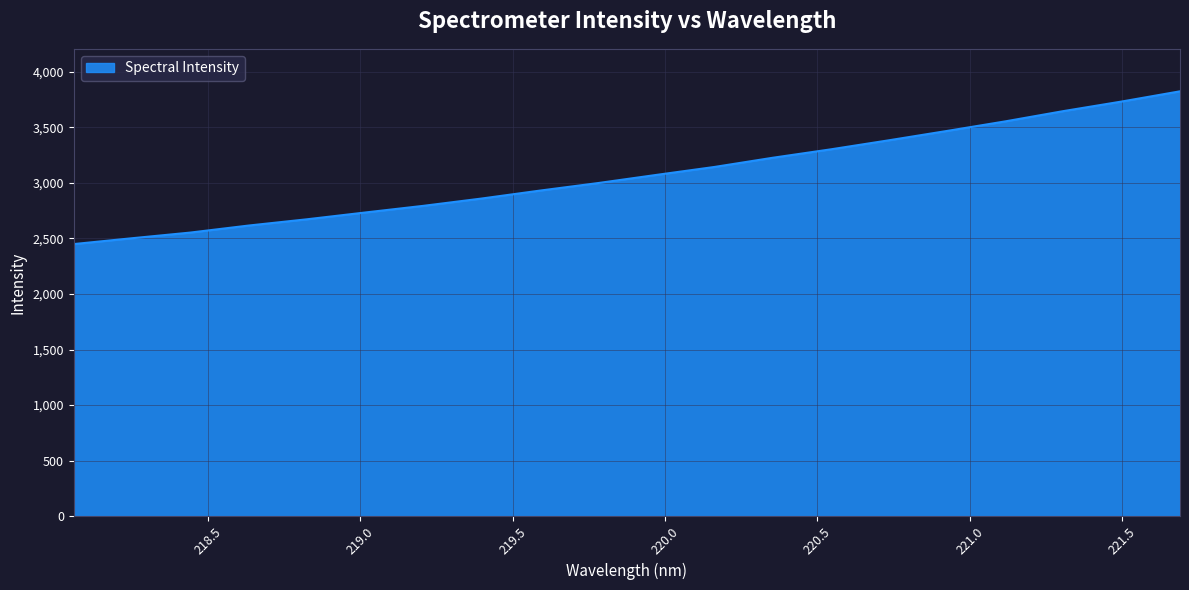

What is the difference between the maximum and minimum values?

1375.3